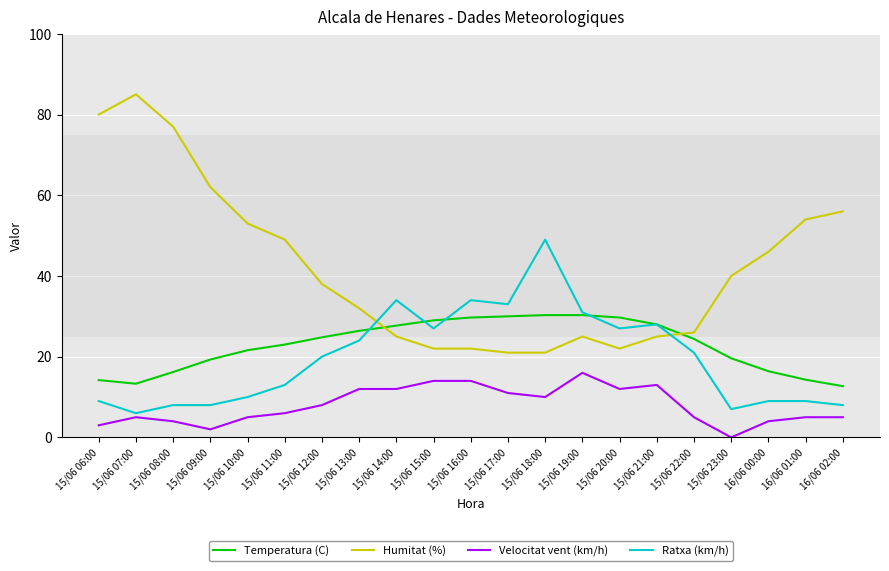

Which series has the largest range (max minus min)?

Humitat (%)